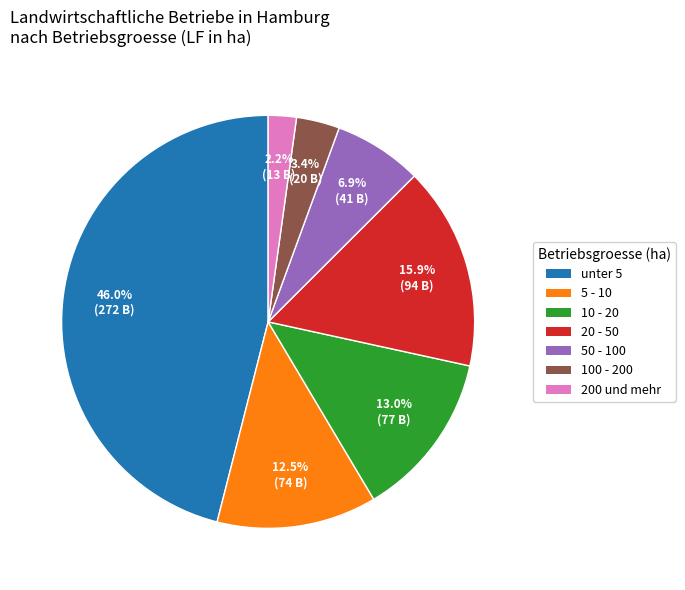

True or false: 200 und mehr accounts for 2% of the total.

True